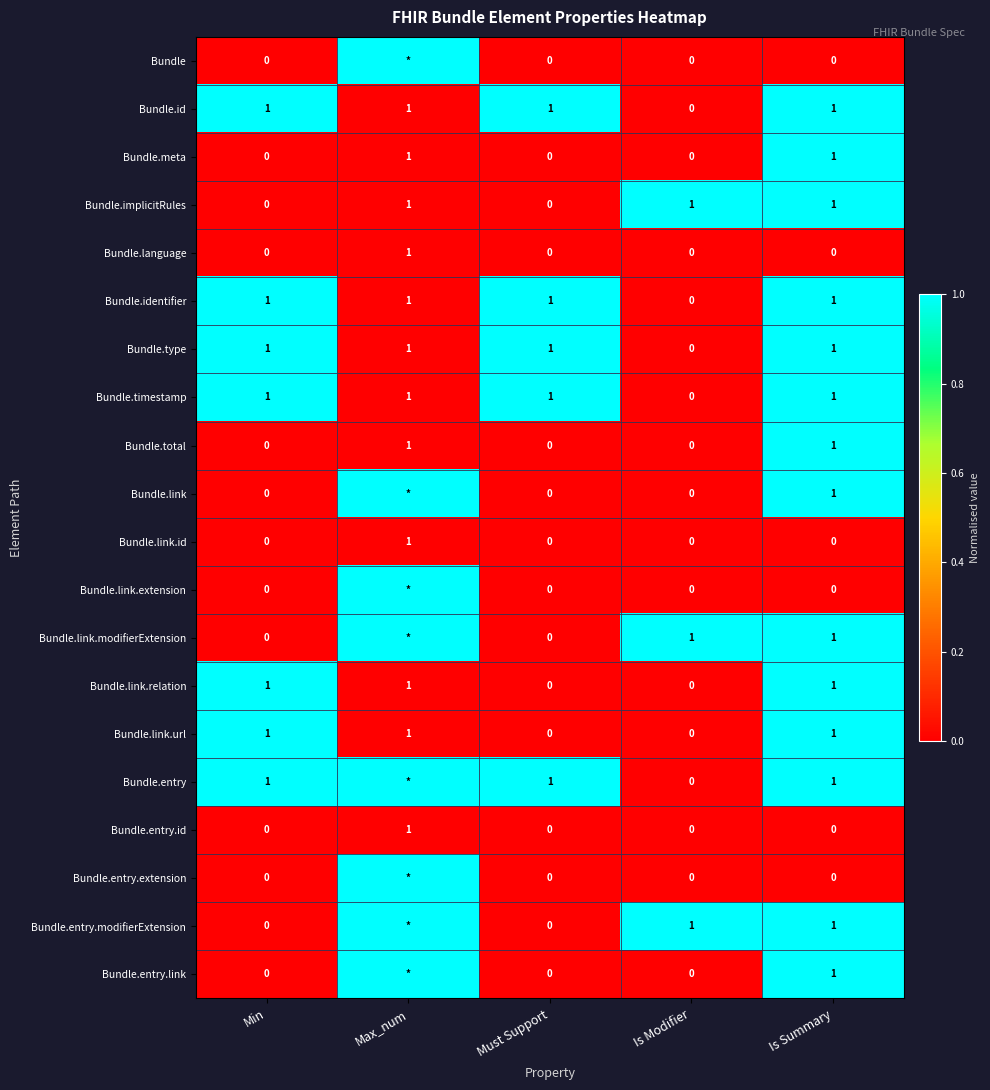

Is the value of Bundle.meta at Is Summary greater than the value of Bundle.language at Is Modifier?

Yes